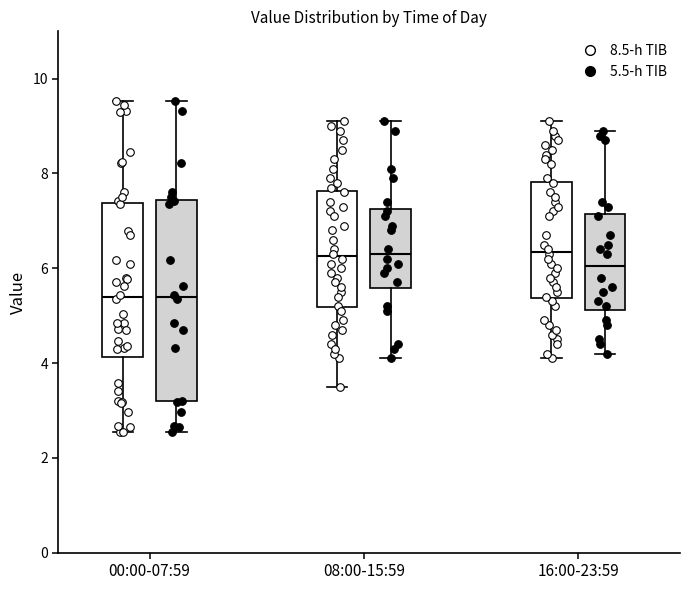

Reading left to right, transcribe this box plot: for each box, give where its median line is, the range the box spans, and where its two whiskers end, as read against the y-axis. The values are not printed on the chart, so give them approximately, as read against the axis.

00:00-07:59 (8.5-h TIB): median 5.4, box 4.2 to 7.4, whiskers 2.6 to 9.6
00:00-07:59 (5.5-h TIB): median 5.4, box 3.2 to 7.4, whiskers 2.6 to 9.6
08:00-15:59 (8.5-h TIB): median 6.2, box 5.2 to 7.6, whiskers 3.6 to 9.2
08:00-15:59 (5.5-h TIB): median 6.4, box 5.6 to 7.2, whiskers 4.2 to 9.2
16:00-23:59 (8.5-h TIB): median 6.4, box 5.4 to 7.8, whiskers 4.2 to 9.2
16:00-23:59 (5.5-h TIB): median 6.0, box 5.2 to 7.2, whiskers 4.2 to 9.0